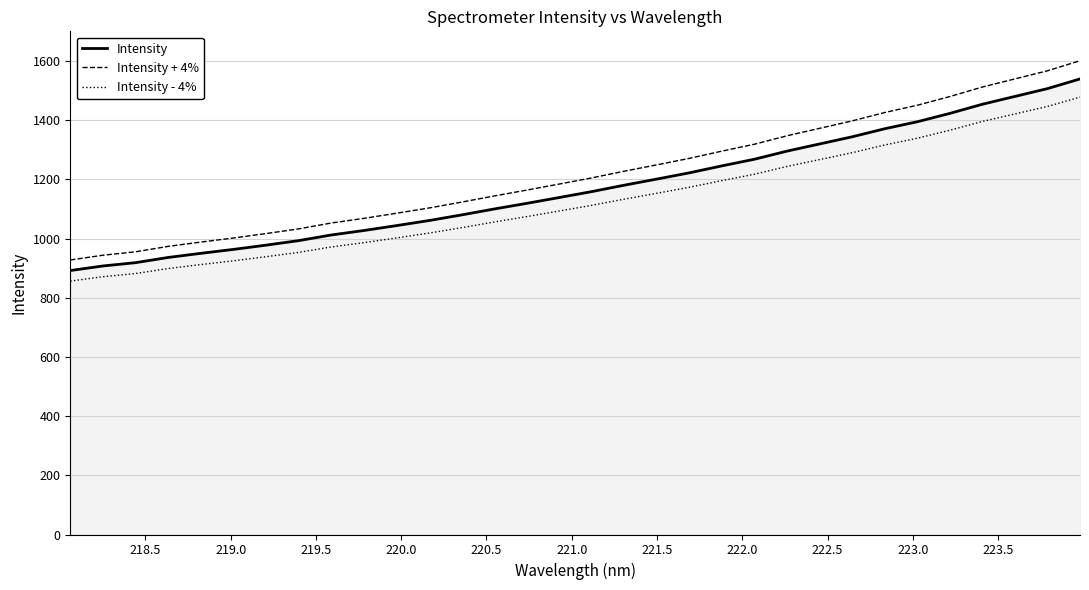

True or false: Intensity + 4% and Intensity intersect in this chart.

False